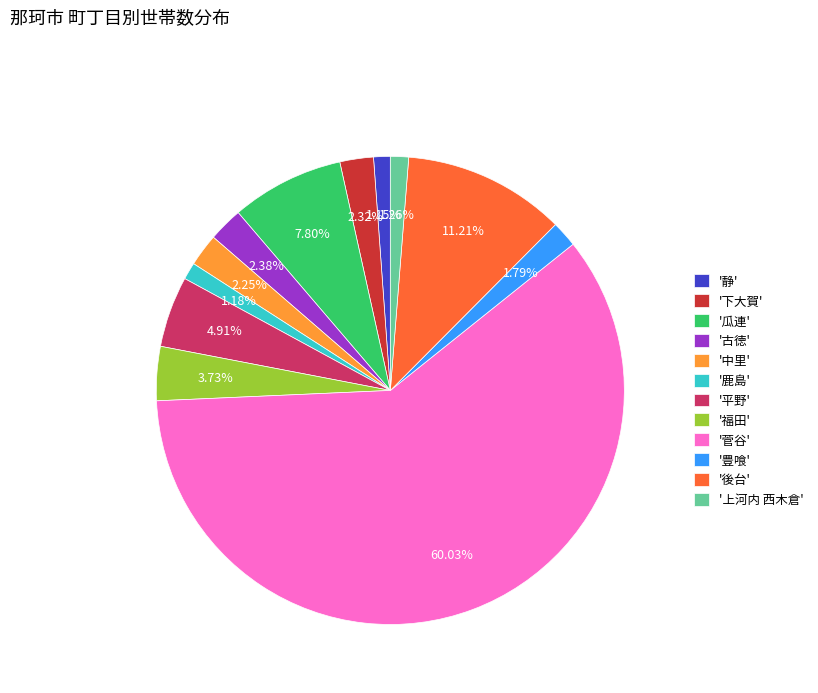

Which slice represents more than half of the pie?

'菅谷'